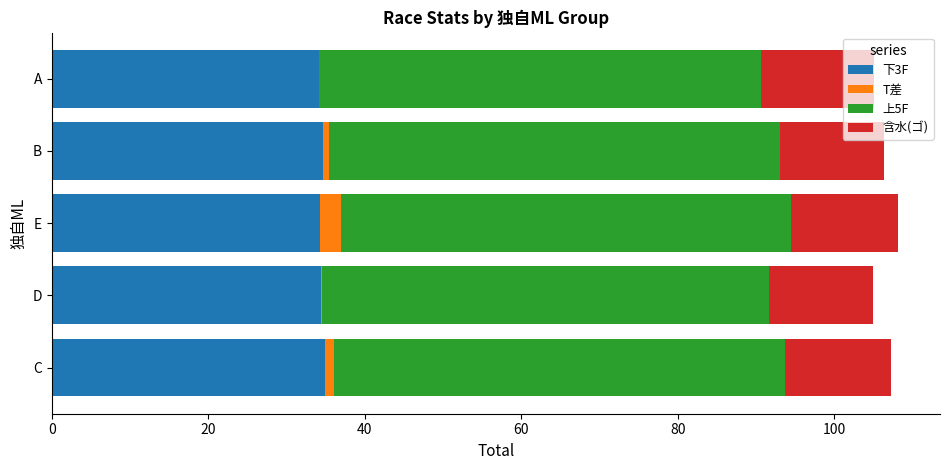

The 下3F series shows 15.5 at B. True or false?

False